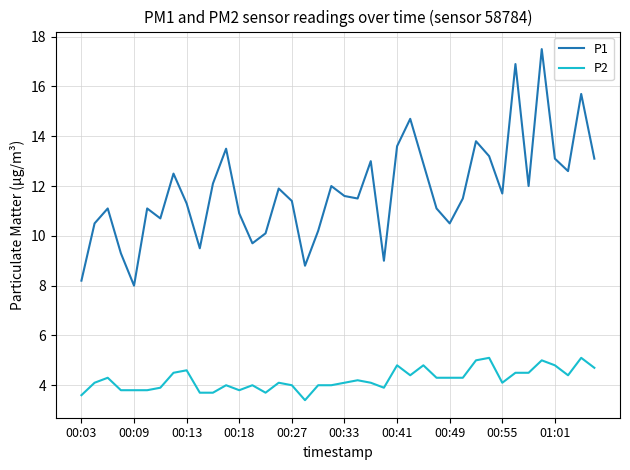

Is this an area chart (filled region under the line)?

No